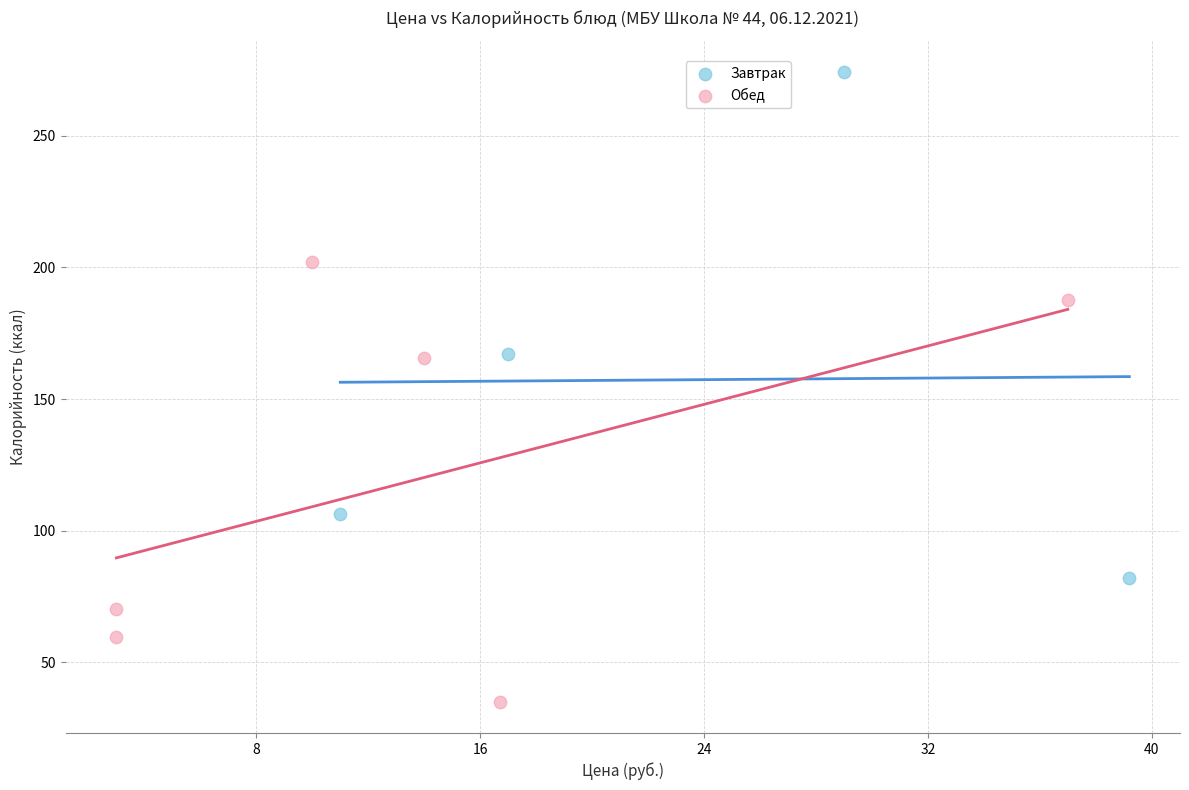

Which series reaches the maximum Y coordinate?

Завтрак